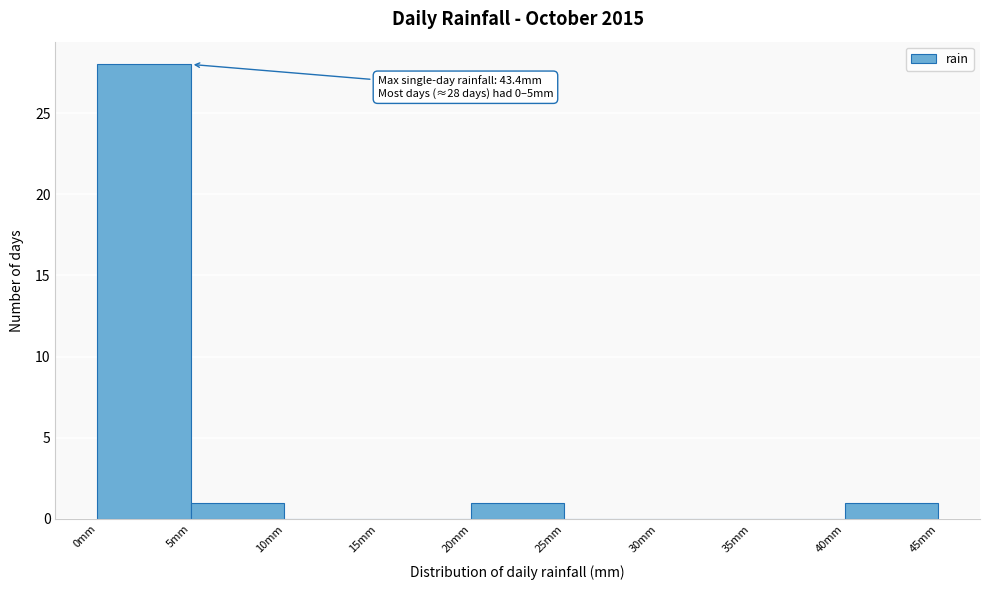

Which range on the x-axis has the tallest bar?

0 to 5